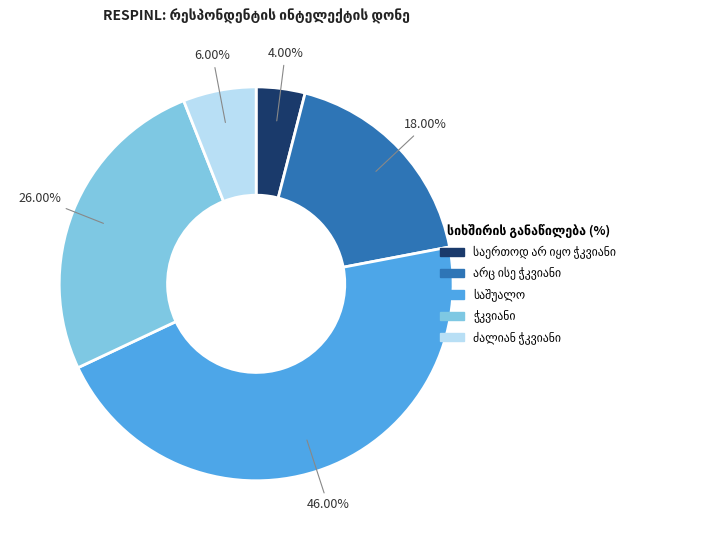

Does any single category account for the majority?

No